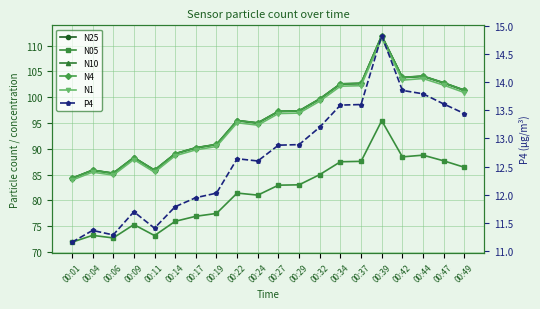

What is the average value of the N4 series?

95.7